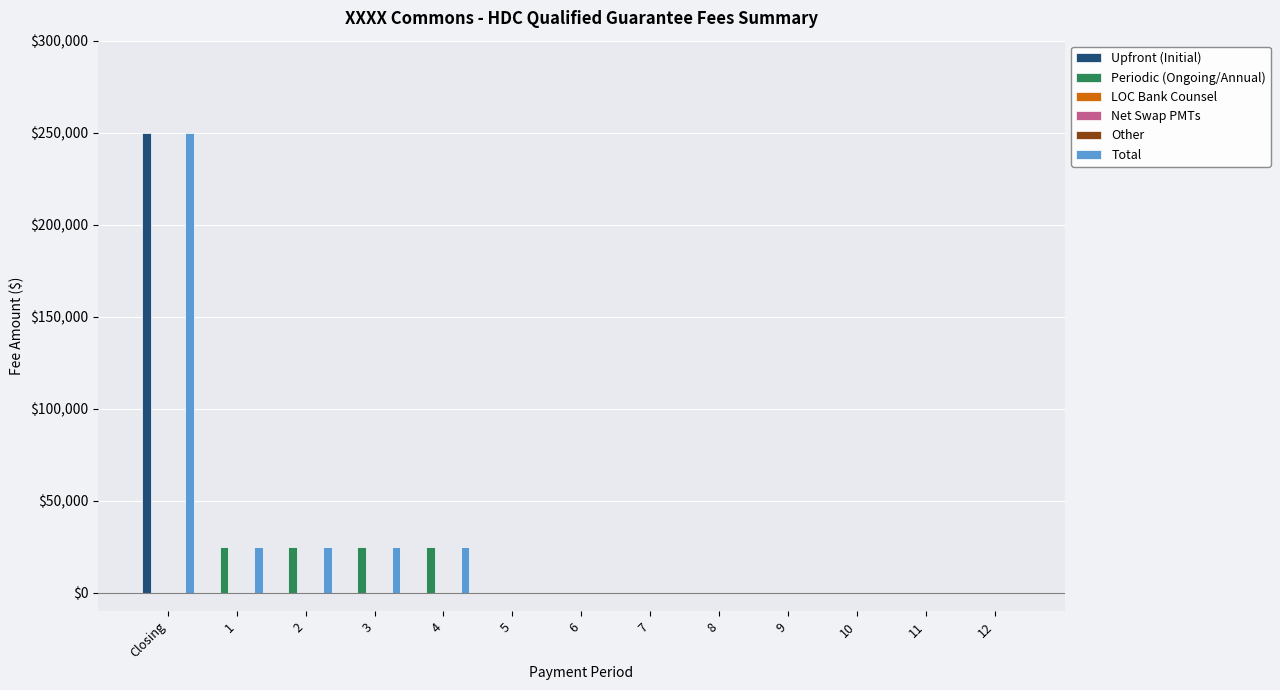

Rank the categories by Periodic (Ongoing/Annual) value from lowest to highest.

Closing, 5, 6, 7, 8, 9, 10, 11, 12, 1, 2, 3, 4